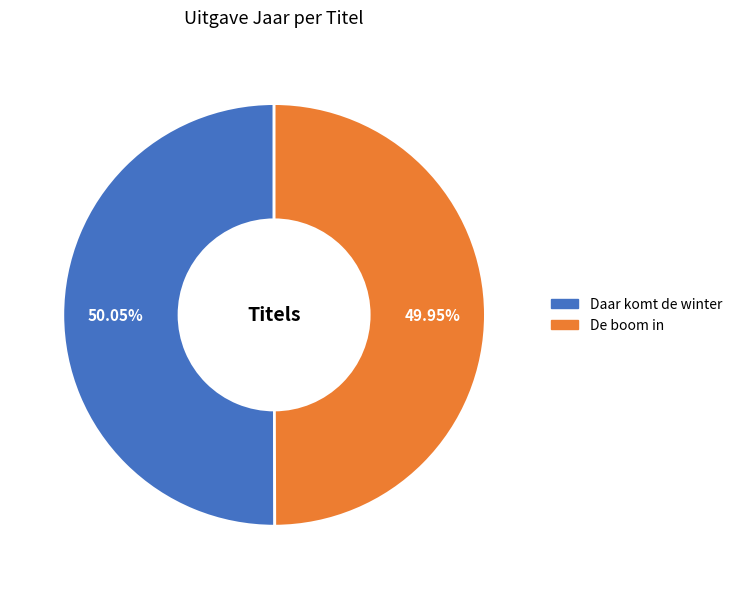

Approximately how many times larger is the value at De boom in compared to Daar komt de winter?

1.0